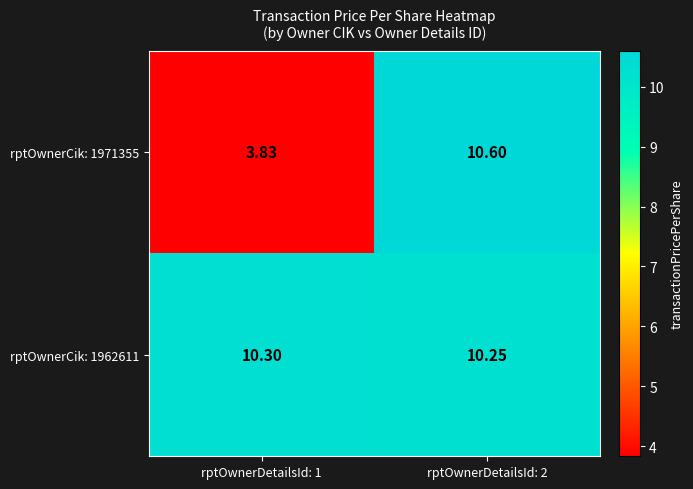

Is the value of rptOwnerCik: 1971355 at rptOwnerDetailsId: 1 greater than the value of rptOwnerCik: 1962611 at rptOwnerDetailsId: 1?

No